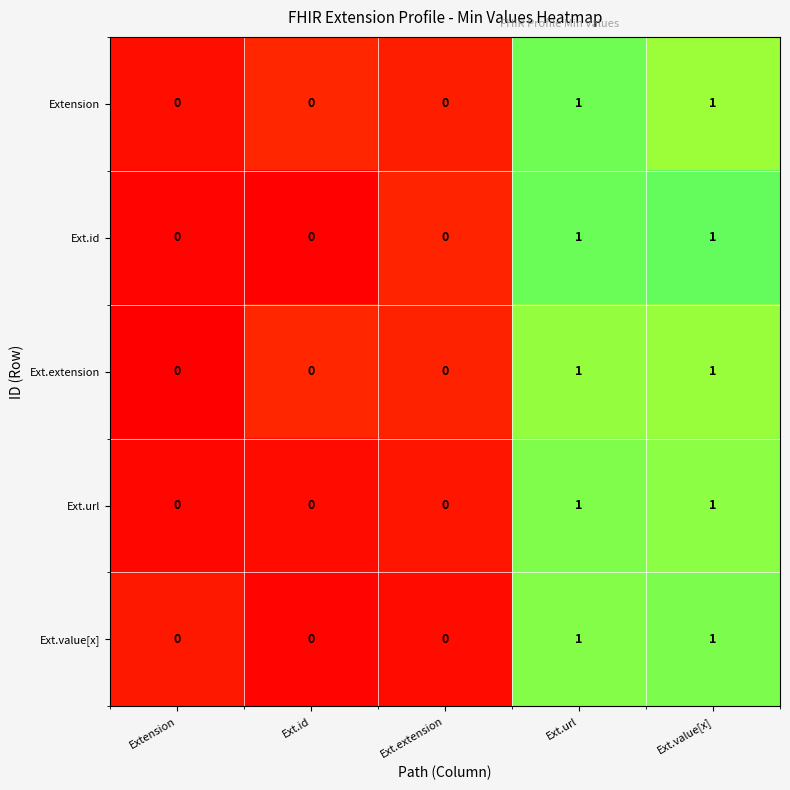

Reading left to right, list all the values displayed in this chart.

Extension: Extension=0	Ext.id=0	Ext.extension=0	Ext.url=1	Ext.value[x]=1
Ext.id: Extension=0	Ext.id=0	Ext.extension=0	Ext.url=1	Ext.value[x]=1
Ext.extension: Extension=0	Ext.id=0	Ext.extension=0	Ext.url=1	Ext.value[x]=1
Ext.url: Extension=0	Ext.id=0	Ext.extension=0	Ext.url=1	Ext.value[x]=1
Ext.value[x]: Extension=0	Ext.id=0	Ext.extension=0	Ext.url=1	Ext.value[x]=1